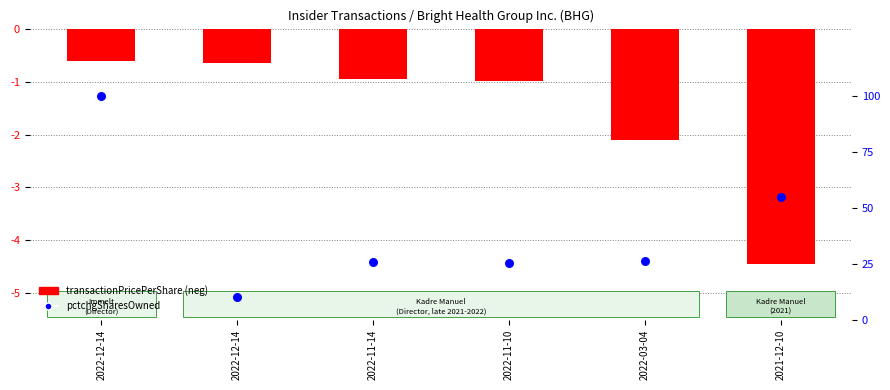

What are all the series names shown in the legend?

transactionPricePerShare (neg), pctchgSharesOwned